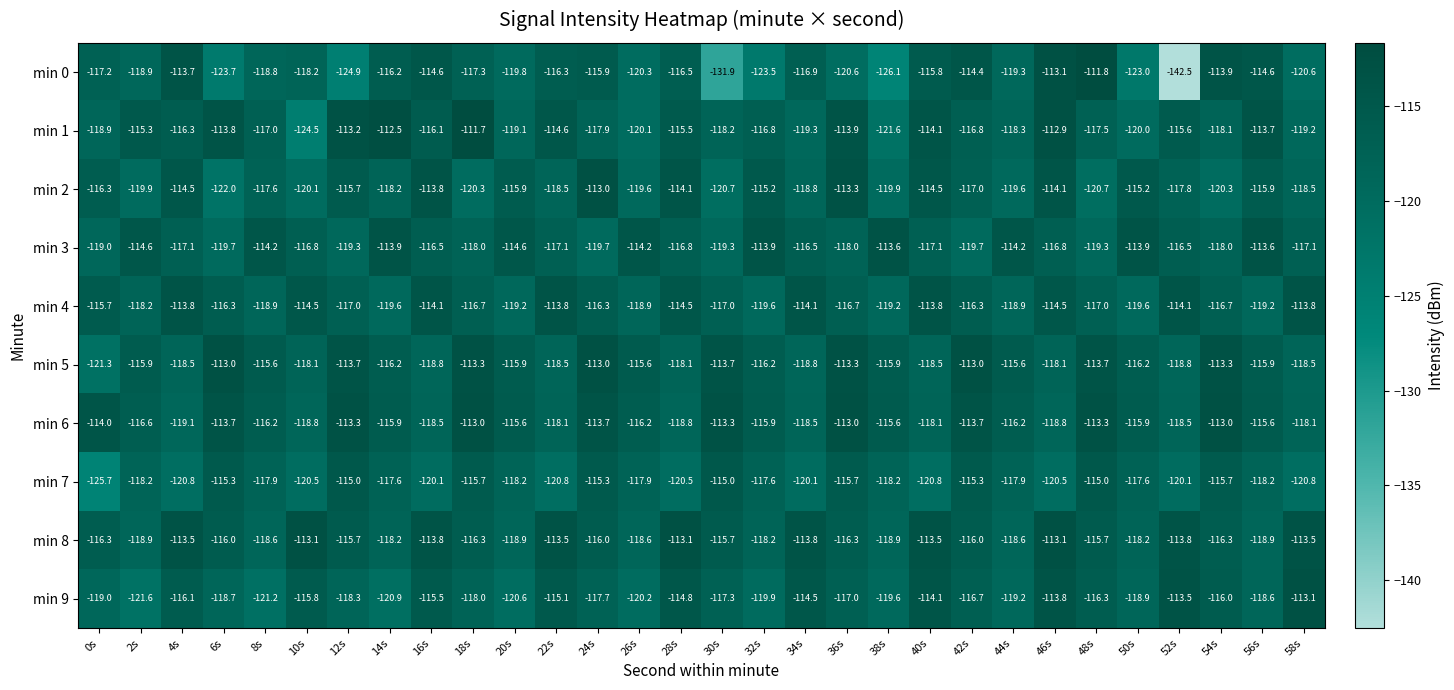

What is the maximum value shown in the chart?

-111.7